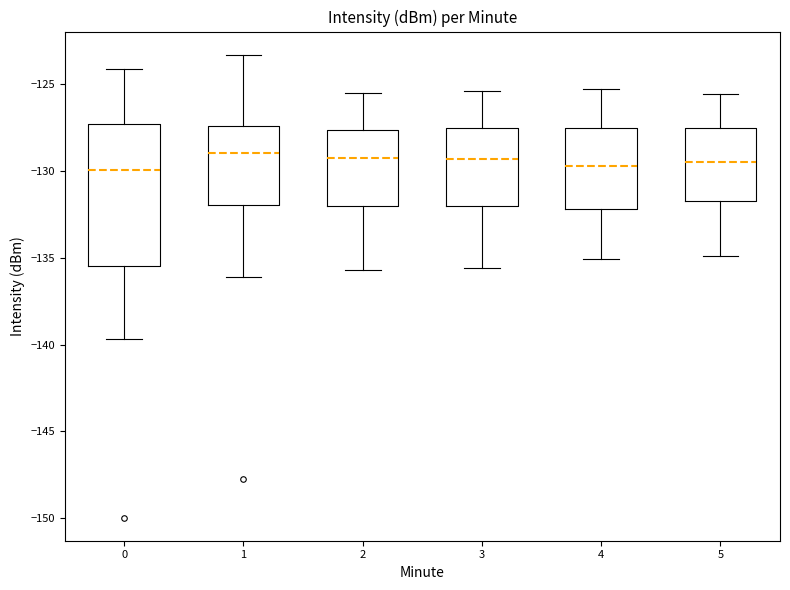

Reading left to right, transcribe this box plot: for each box, give where its median line is, the range the box spans, and where its two whiskers end, as read against the y-axis. The values are not printed on the chart, so give them approximately, as read against the axis.

0: median -130.0, box -135.5 to -127.5, whiskers -139.5 to -124.0
1: median -129.0, box -132.0 to -127.5, whiskers -136.0 to -123.5
2: median -129.0, box -132.0 to -127.5, whiskers -135.5 to -125.5
3: median -129.5, box -132.0 to -127.5, whiskers -135.5 to -125.5
4: median -129.5, box -132.0 to -127.5, whiskers -135.0 to -125.5
5: median -129.5, box -131.5 to -127.5, whiskers -135.0 to -125.5